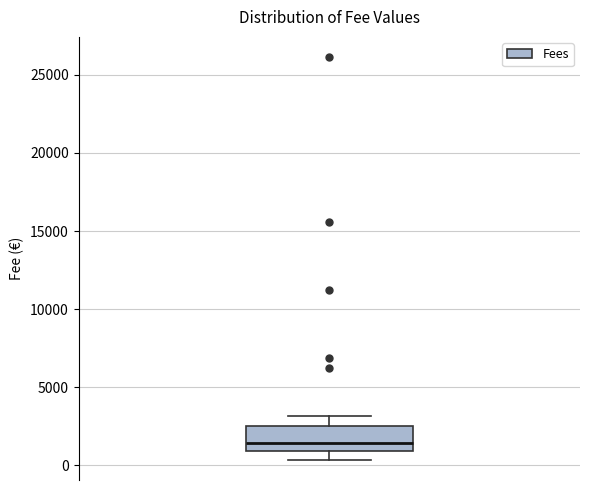

Transcribe this box plot: give where the median line is, the range the box spans, and where the two whiskers end, as read against the y-axis. The values are not printed on the chart, so give them approximately, as read against the axis.

median 1500, box 1000 to 2500, whiskers 500 to 3000